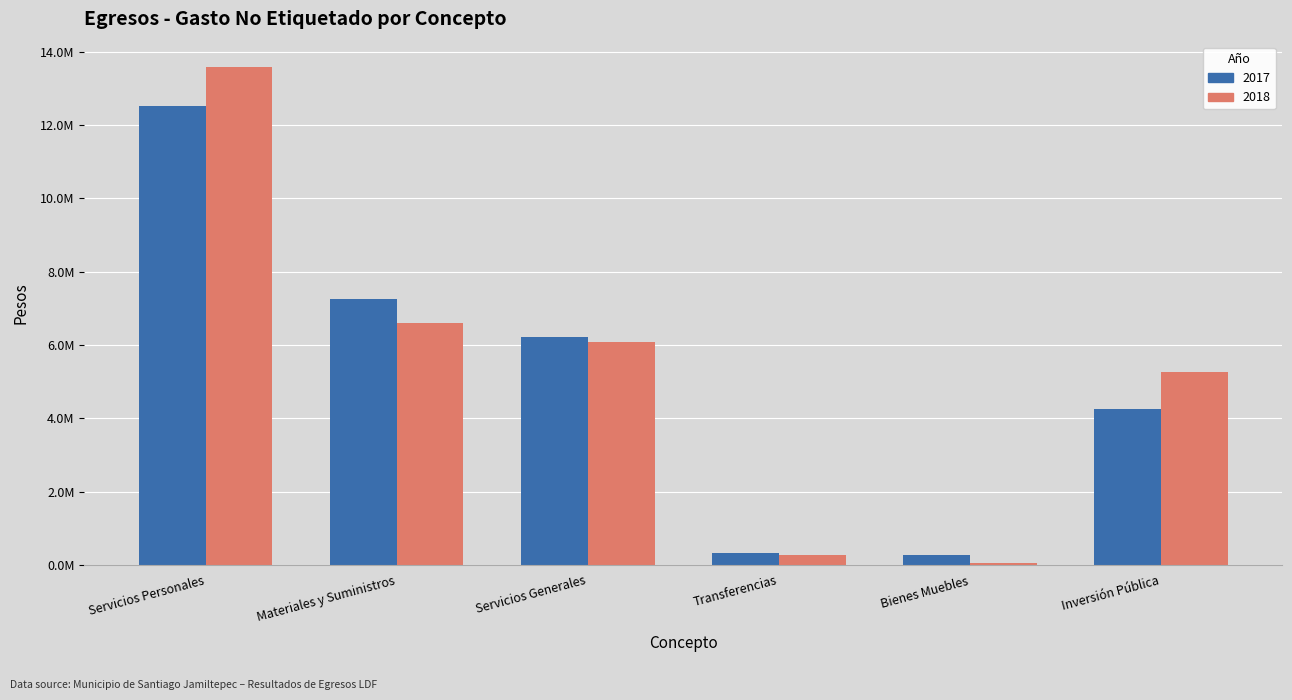

Which series has the largest total across all categories?

2018